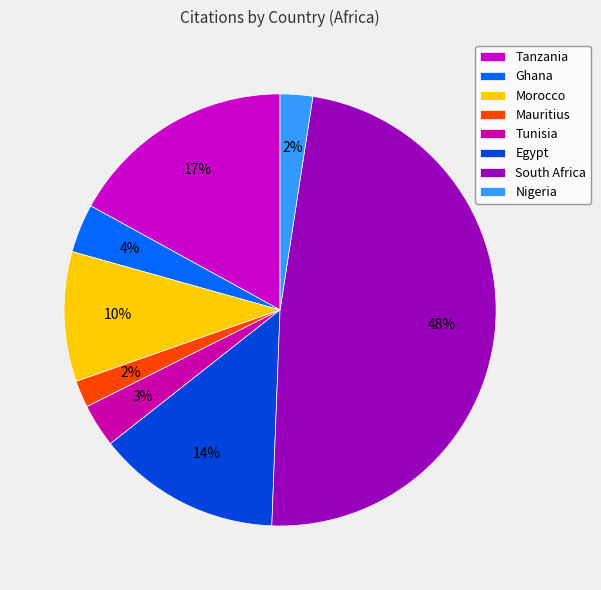

Does Nigeria represent more than half of the total?

No